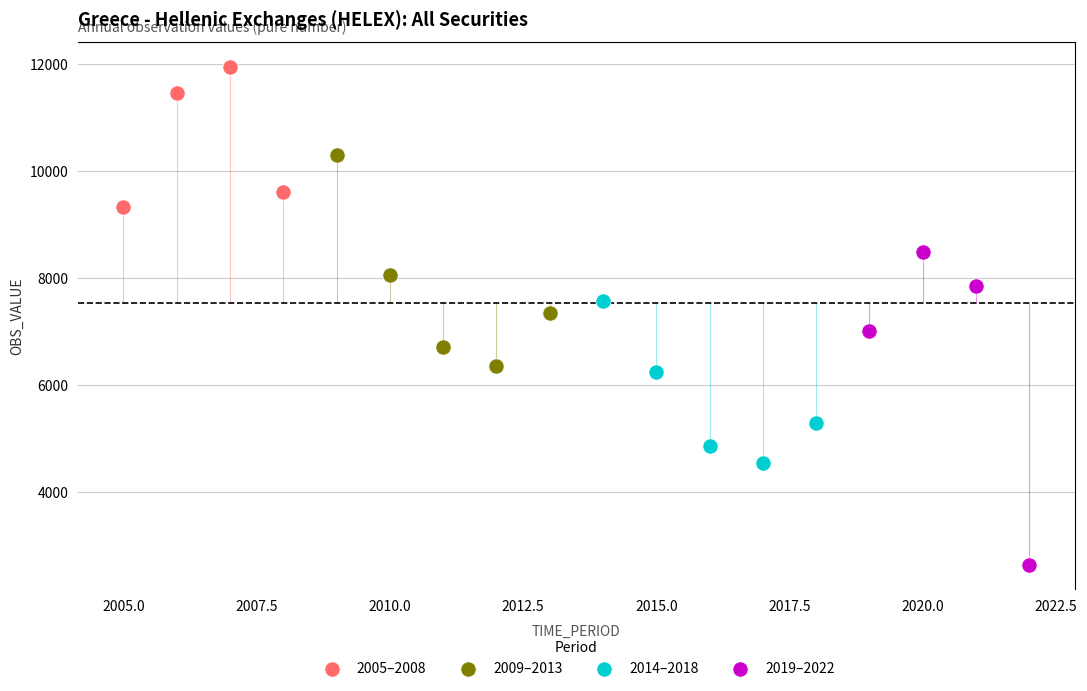

Which series has the largest Y range (max minus min)?

2019–2022